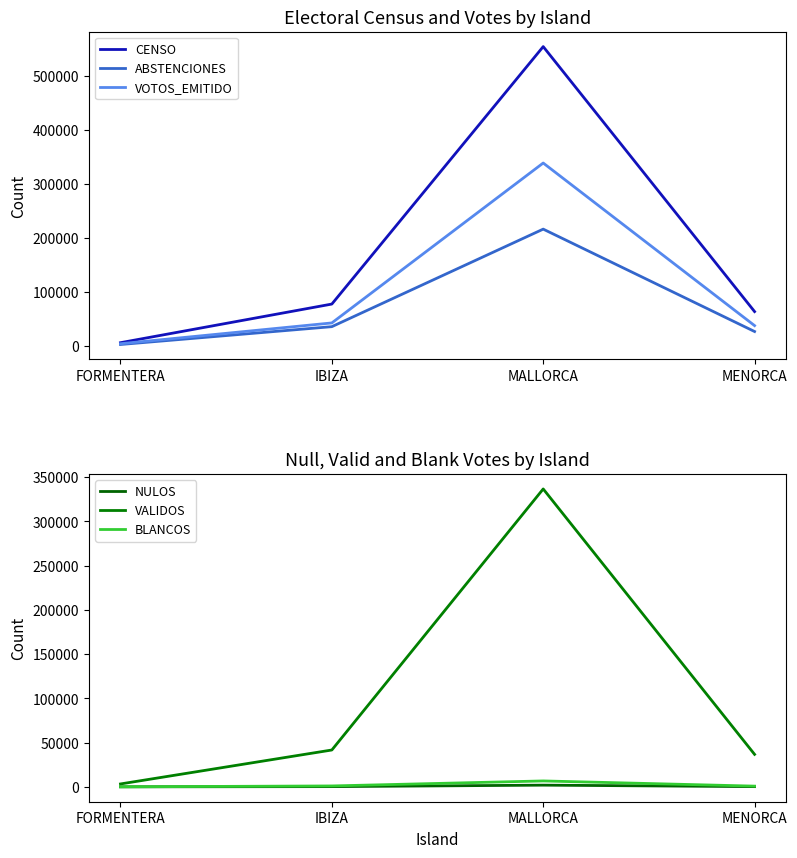

How many lines are shown in the chart?

6